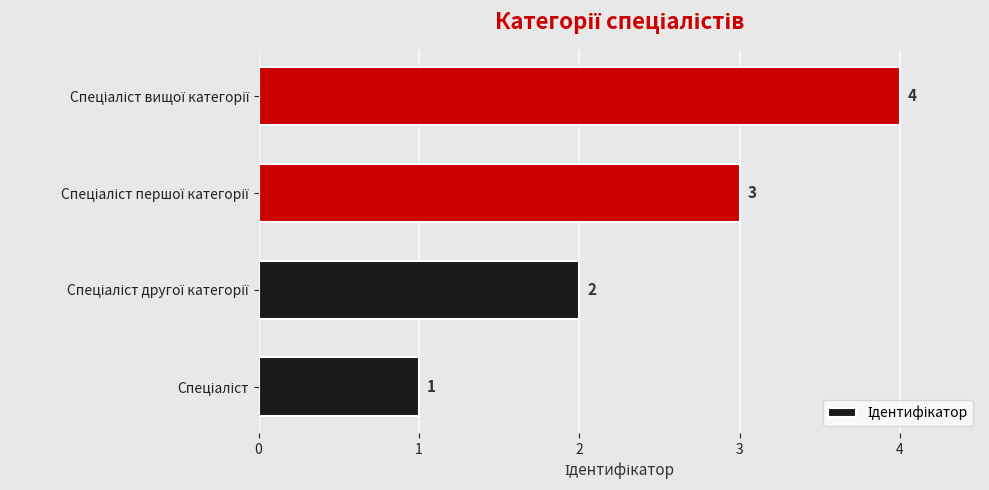

What is the greatest value displayed?

4